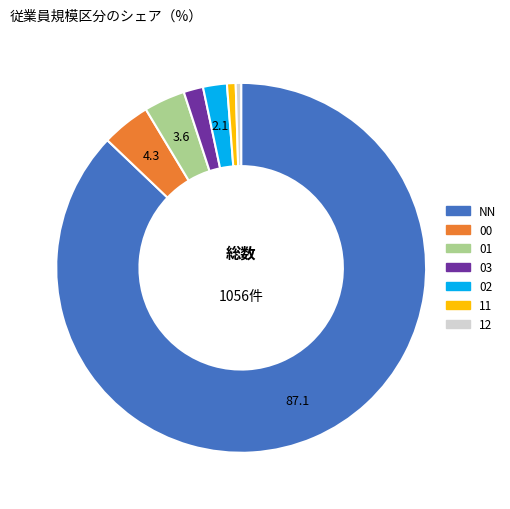

Count the number of slices in the pie.

7